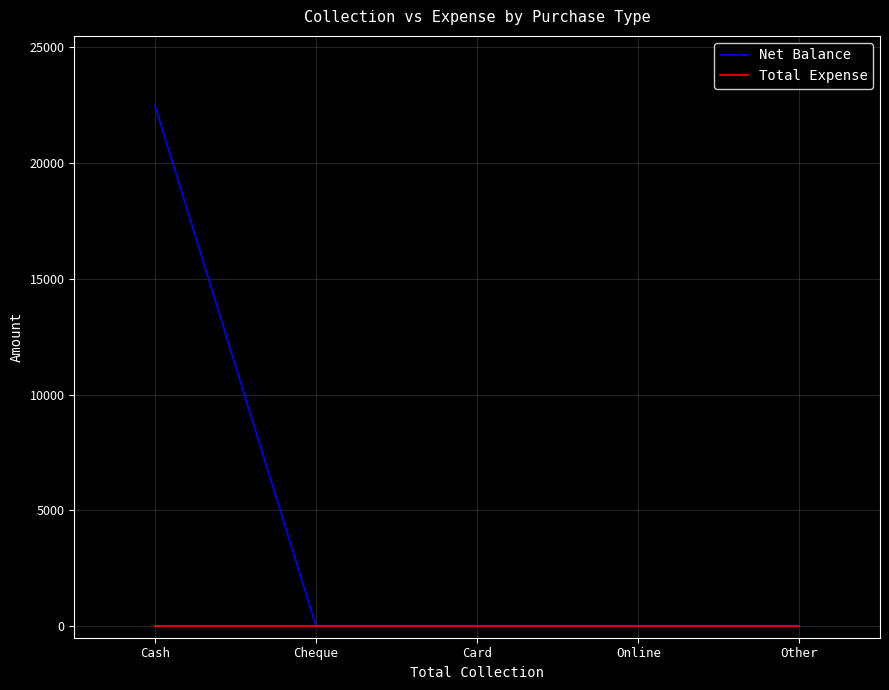

What is the sum of the Net Balance values at Other and Cash?

22500